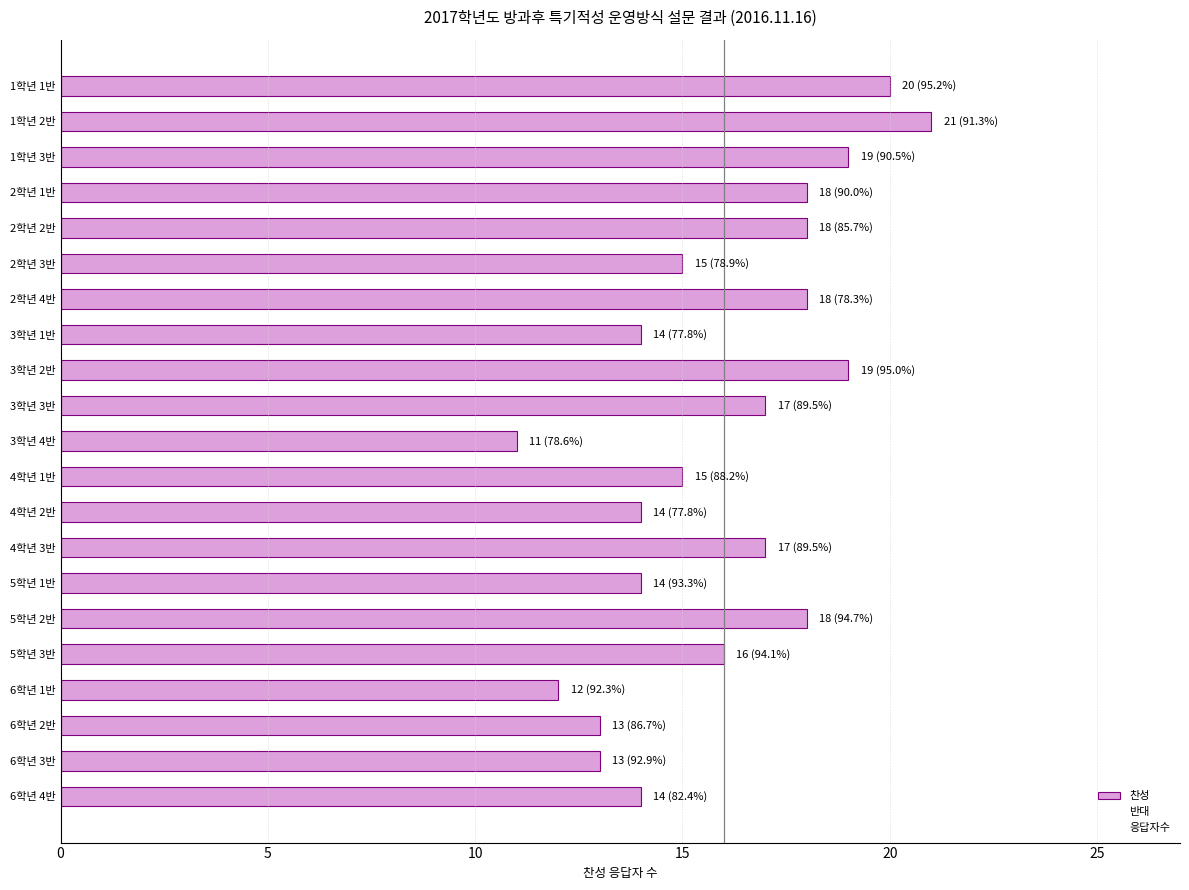

Does the chart contain any negative values?

No